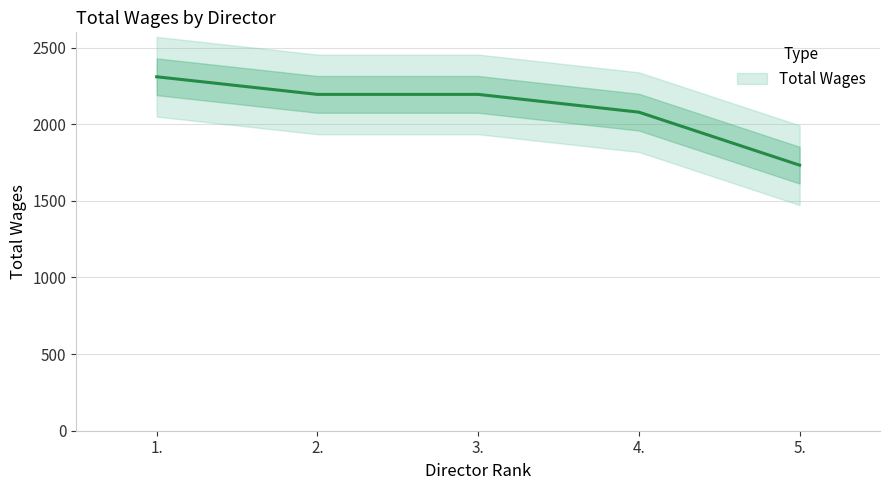

How many lines are shown in the chart?

1